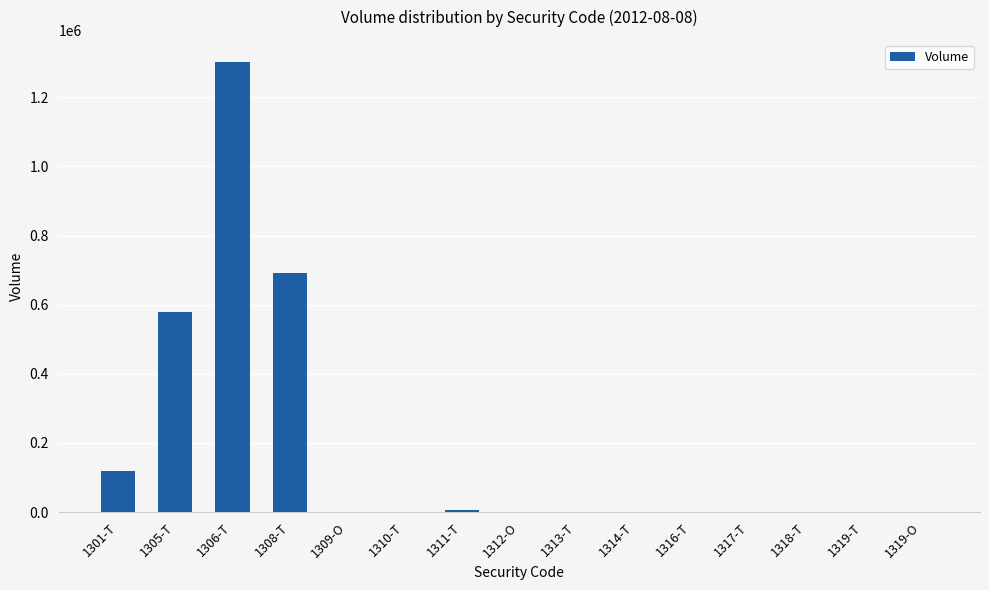

What is the change in value from 1313-T to 1318-T?

-260